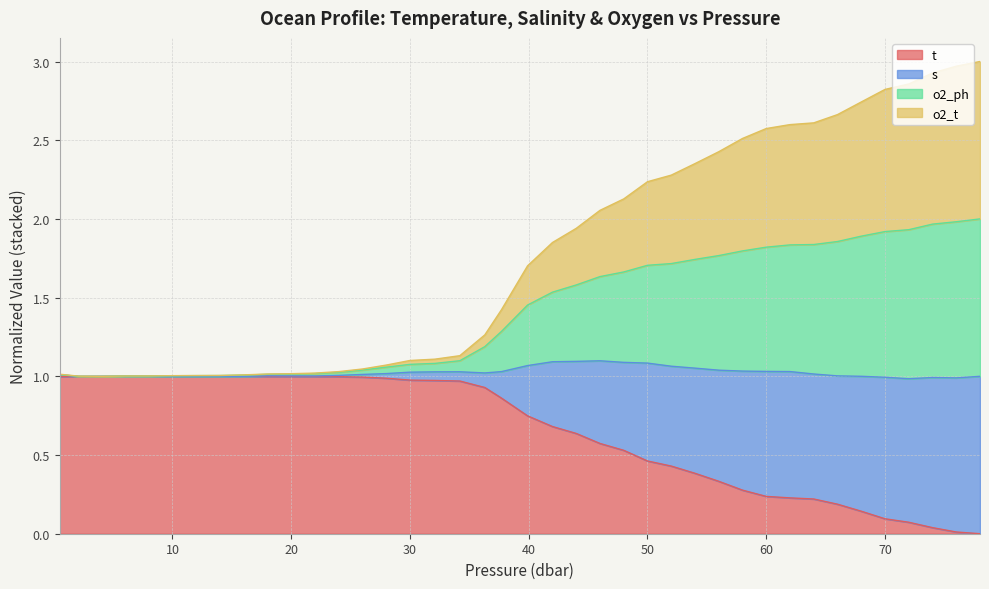

Does the chart have visible grid lines?

Yes